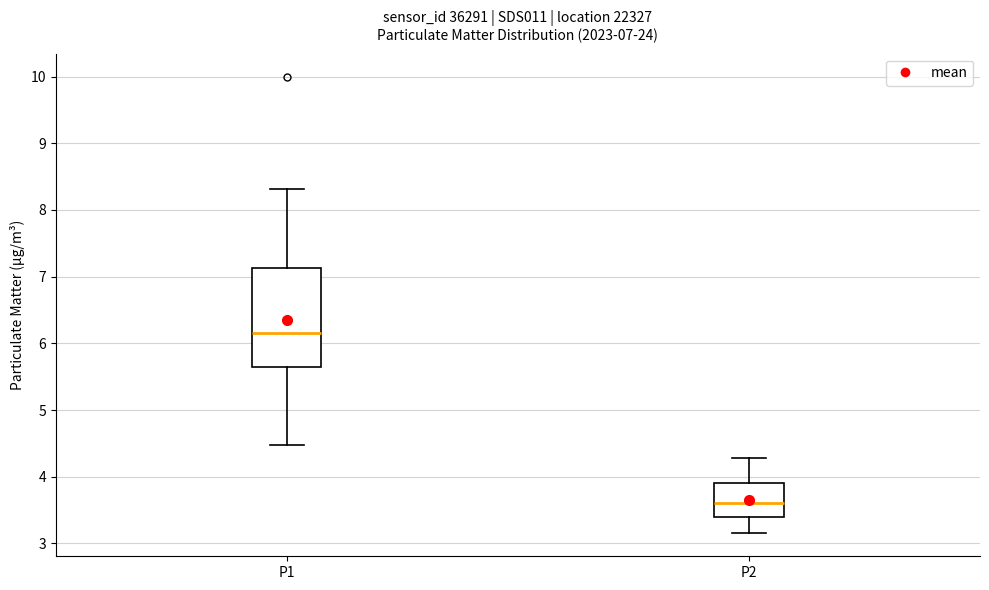

Comparing the boxes themselves (not the whiskers), which one is the tallest?

P1